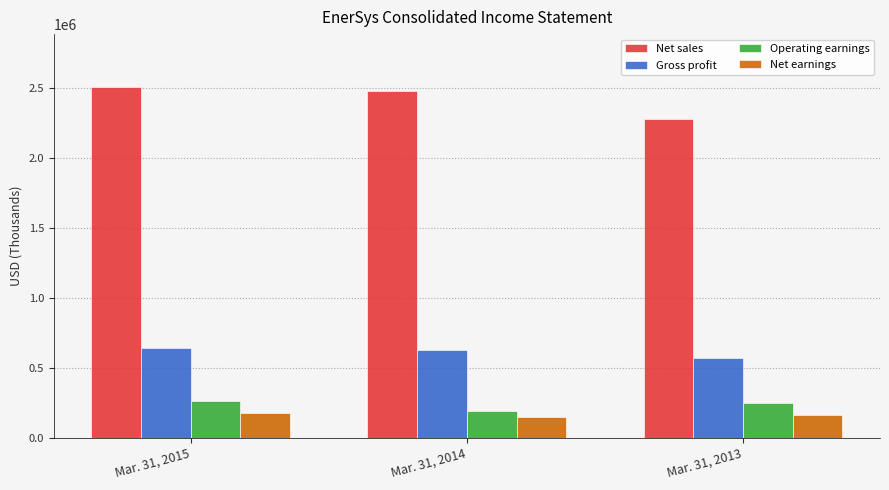

The Gross profit series shows 569356 at Mar. 31, 2013. True or false?

True